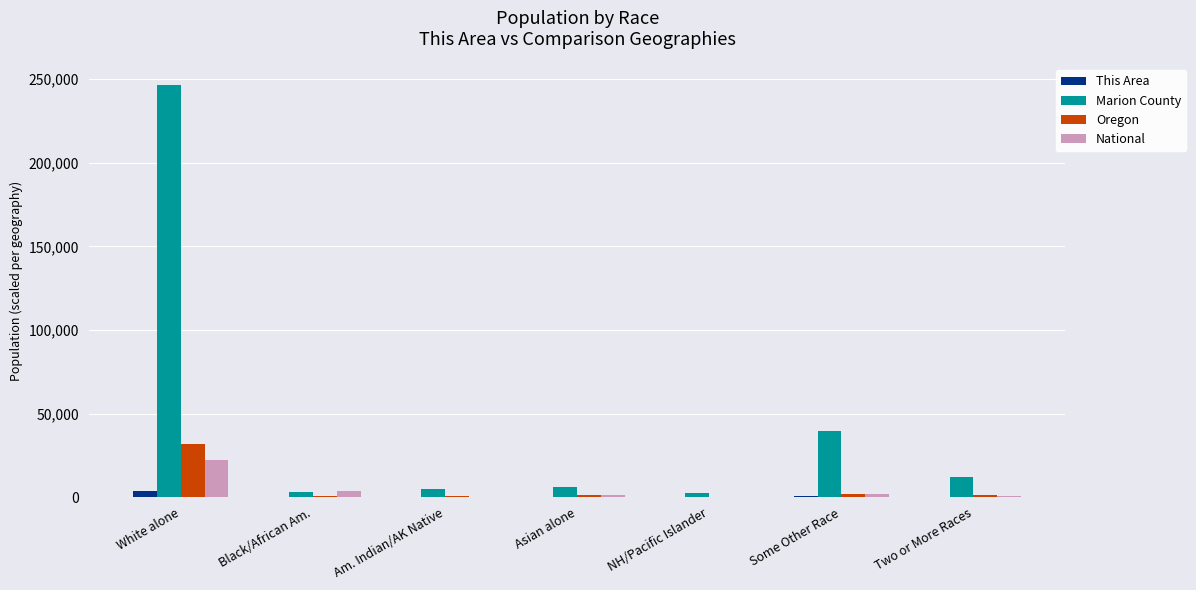

Which category has the highest value in the Oregon series?

White alone